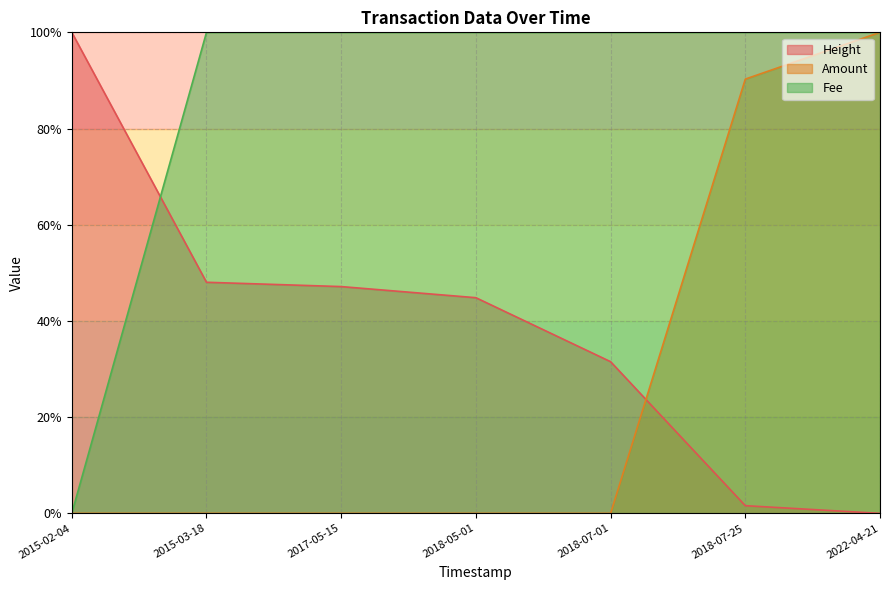

True or false: Height and Fee cross at least once.

True